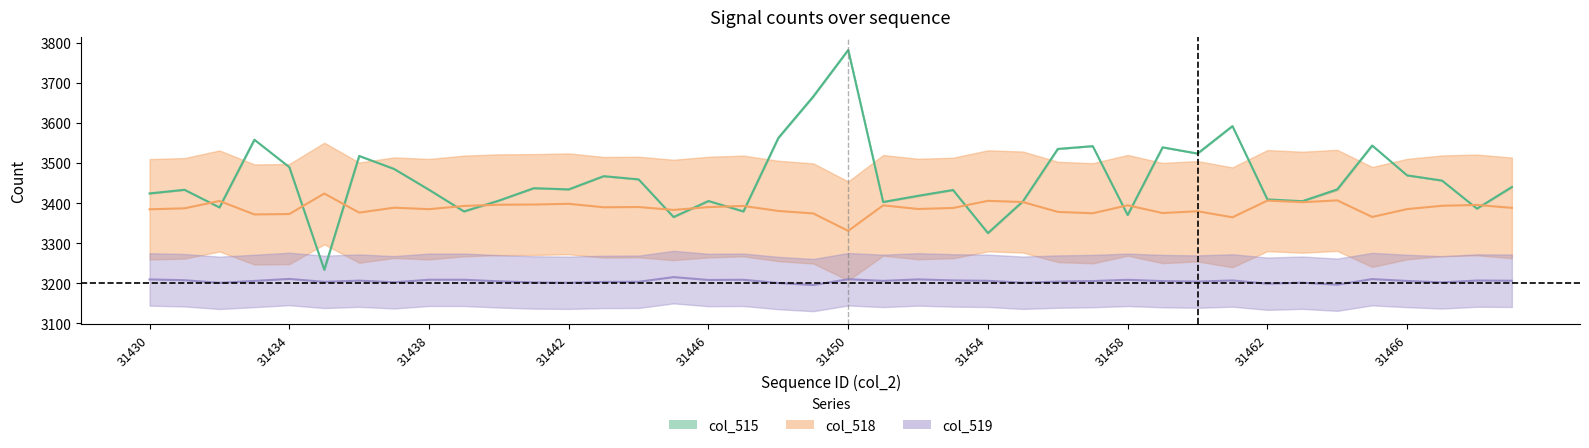

Rank the series at 31447 from lowest to highest value.

col_519, col_515, col_518